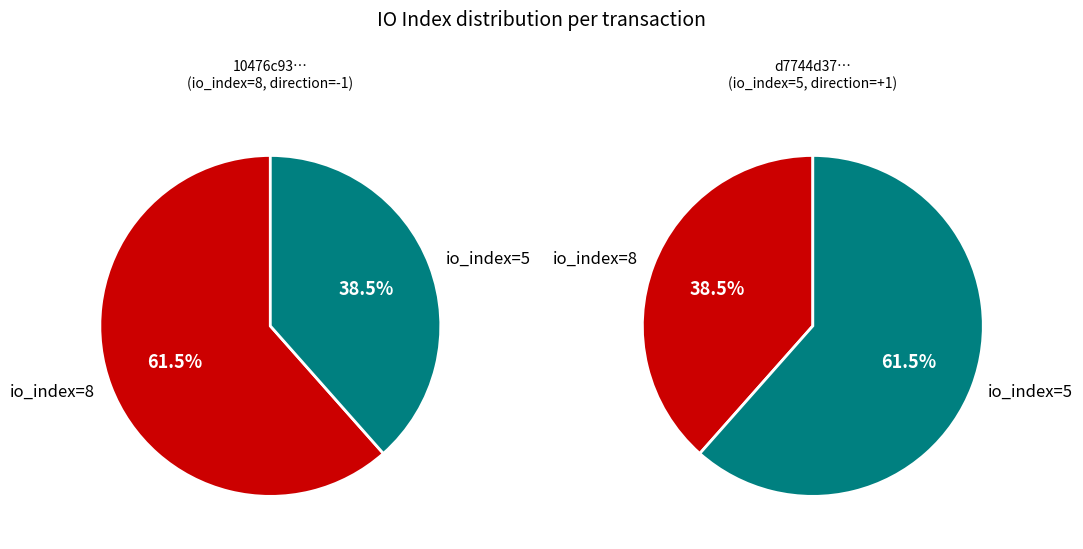

What is the majority slice?

io_index=8